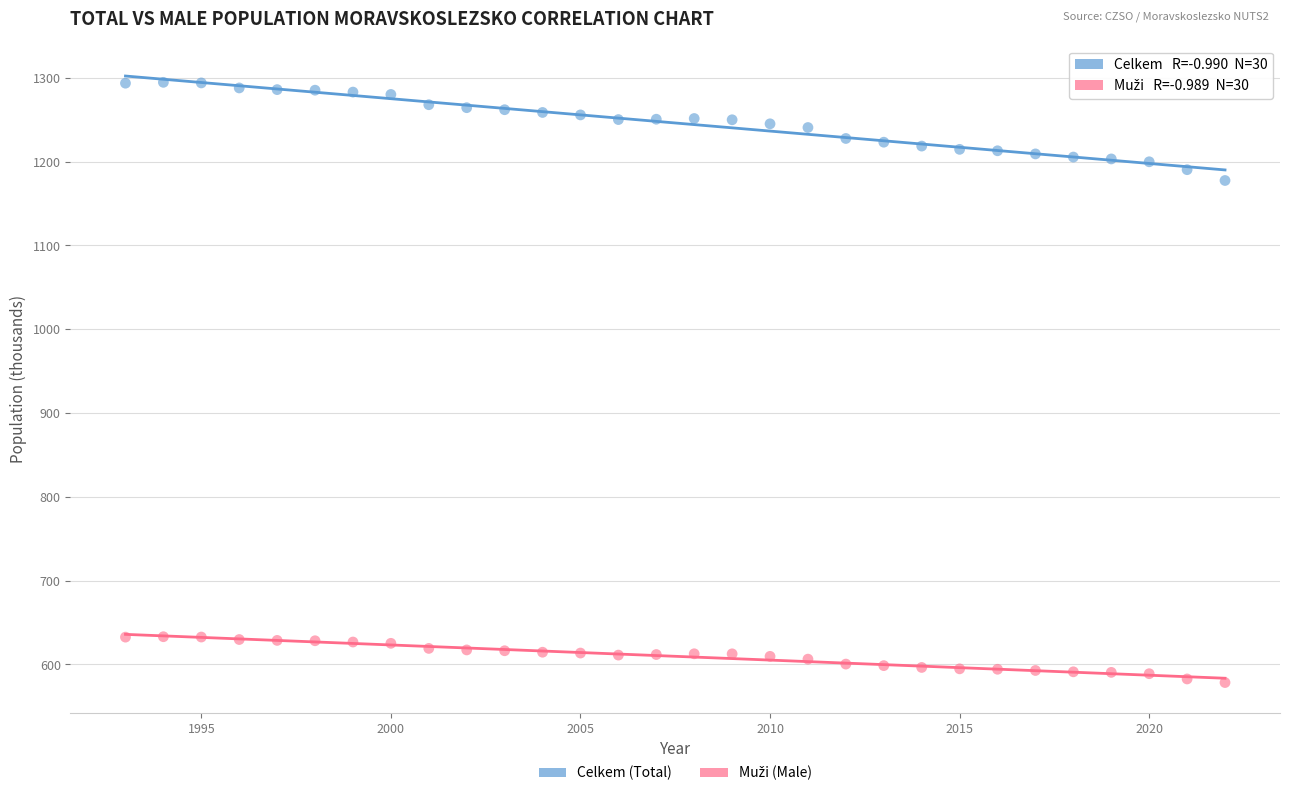

Across all series, what Y value is closest to 936?

1177.4